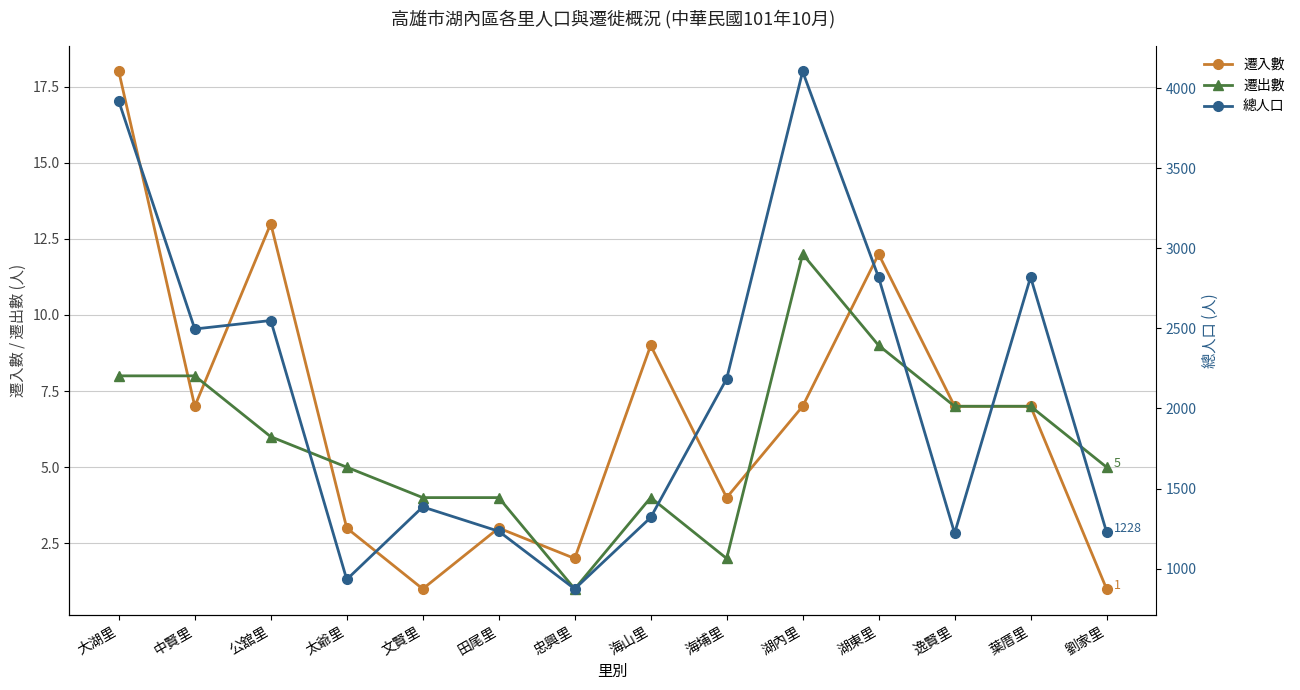

How many interior local peaks does the 遷入數 series have?

4